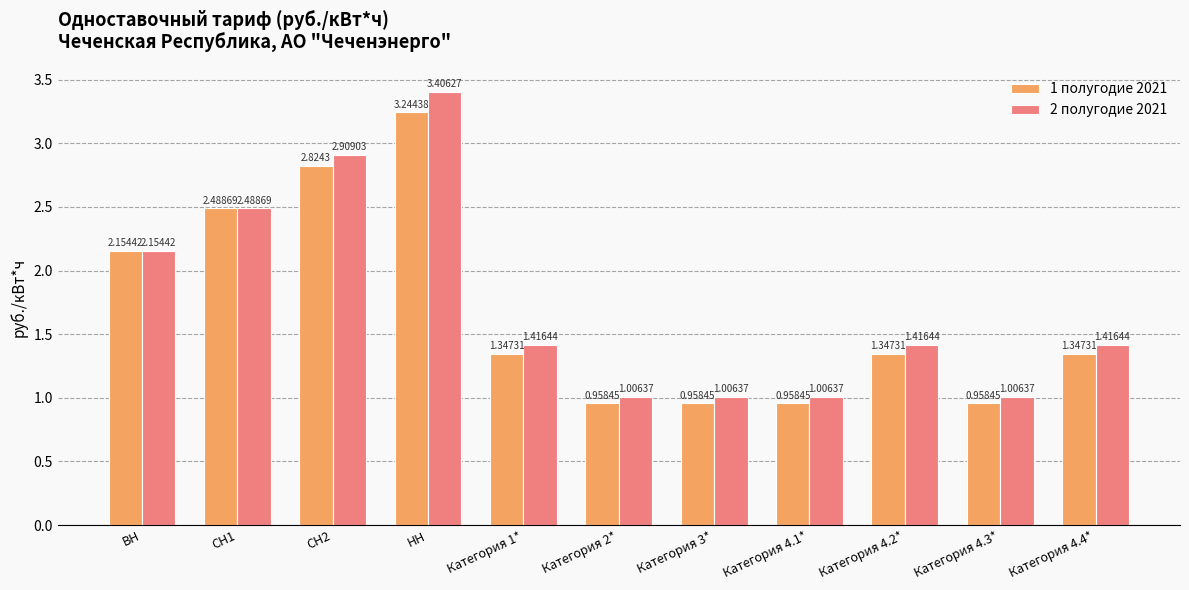

What is the difference between the maximum and second lowest values in the 2 полугодие 2021 series?

2.4